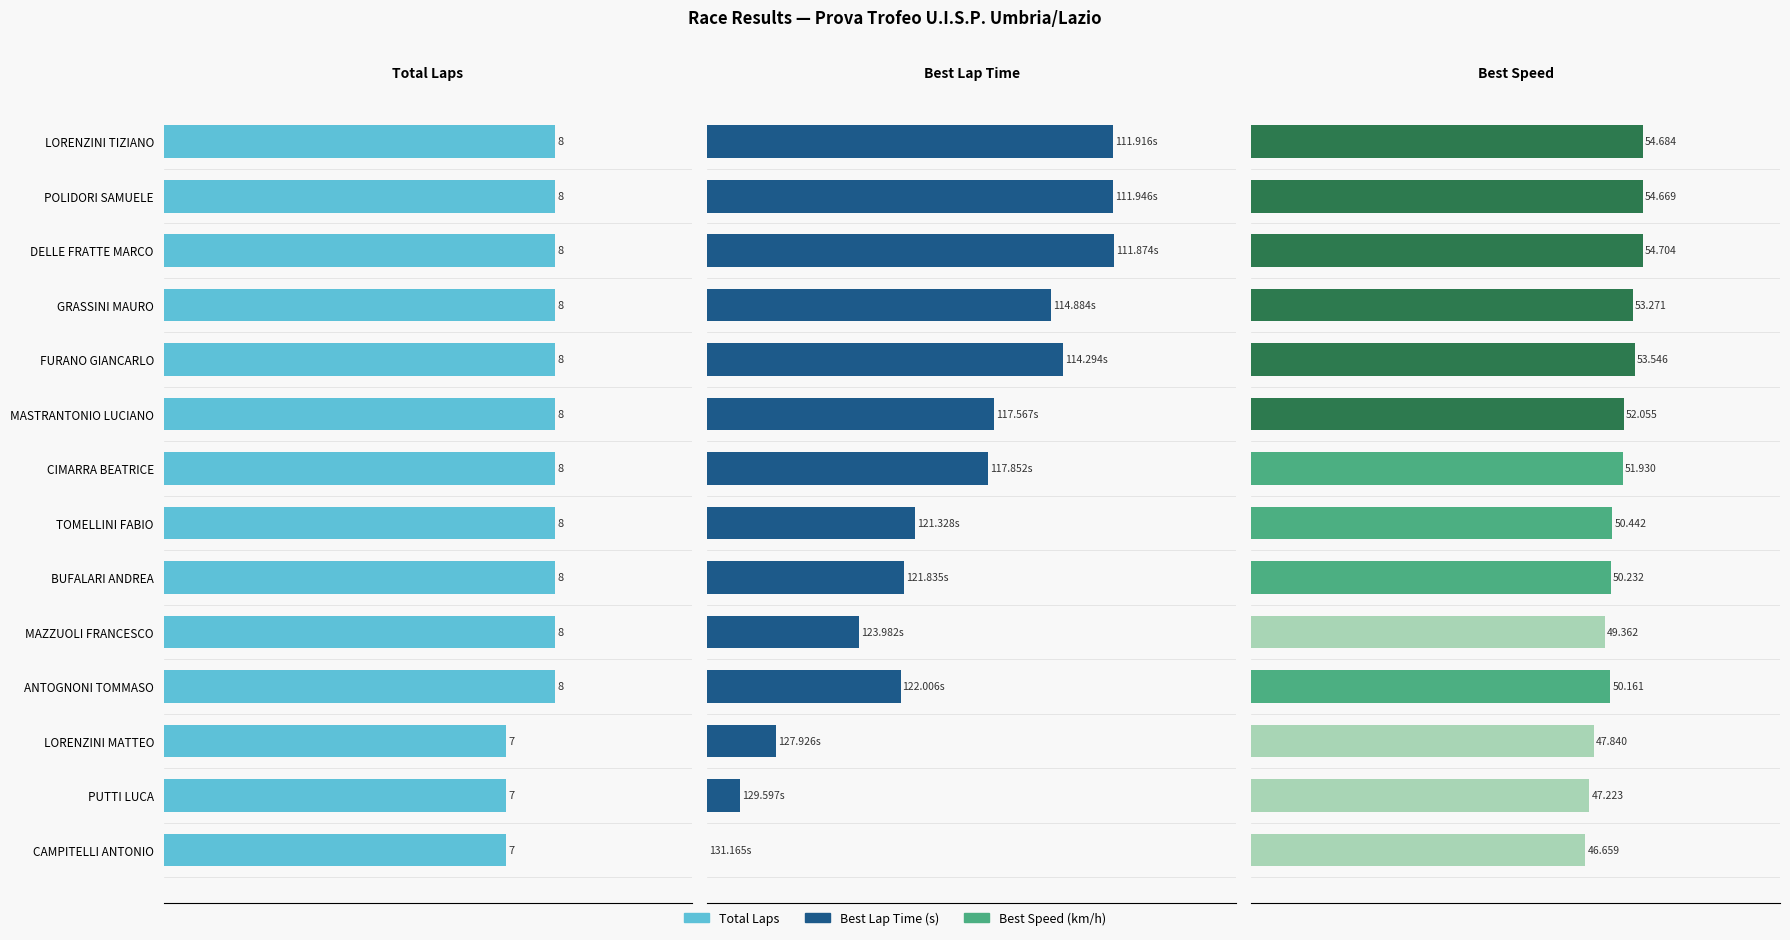

What is the difference between the maximum and second lowest values in the Best Speed series?

7.5